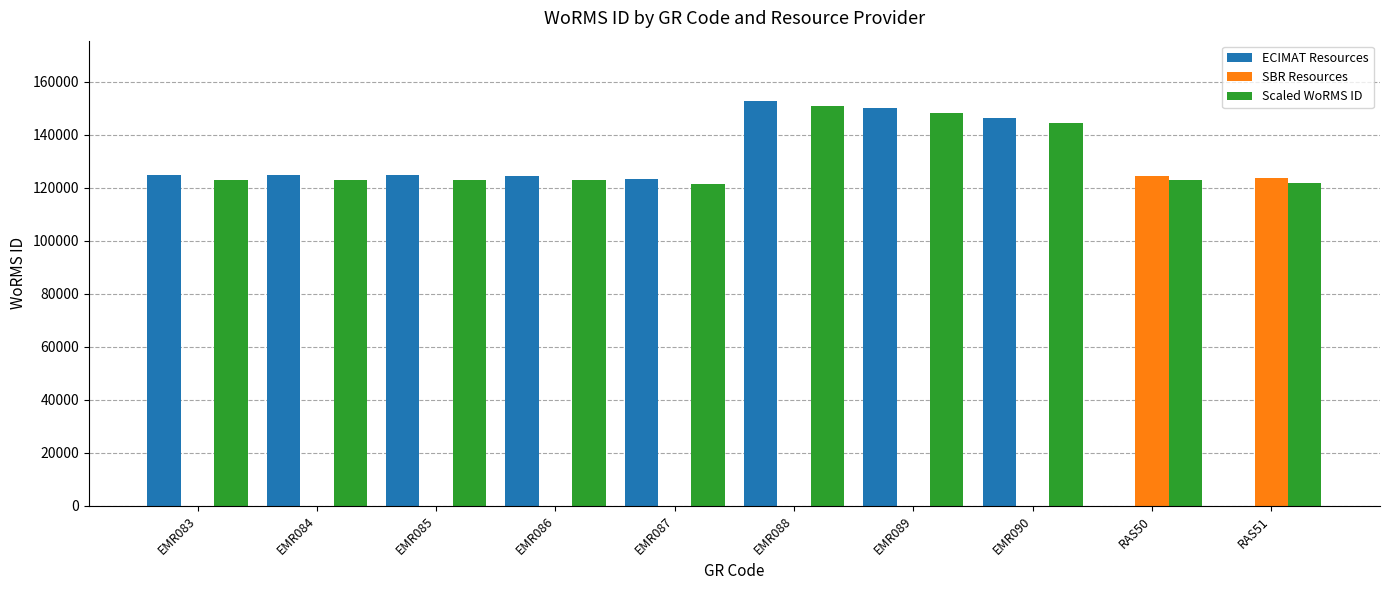

How many groups of bars are there?

10